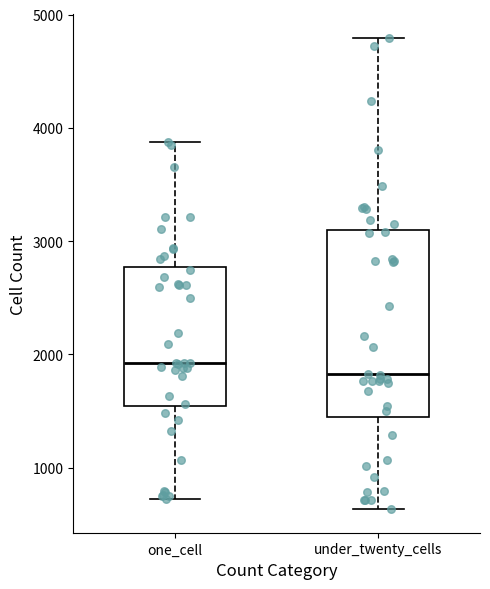

Which box is the tallest, from its lower edge to its upper edge?

under_twenty_cells